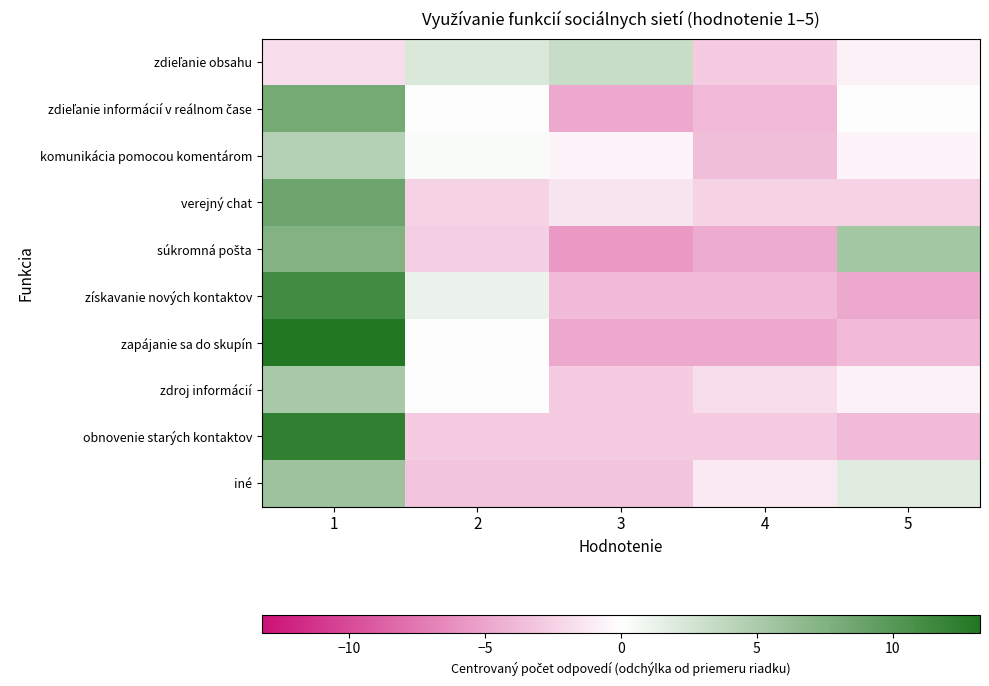

Rank the series at 4 from highest to lowest value.

iné, zdroj informácií, verejný chat, zdieľanie obsahu, obnovenie starých kontaktov, komunikácia pomocou komentárom, zdieľanie informácií v reálnom čase, získavanie nových kontaktov, súkromná pošta, zapájanie sa do skupín